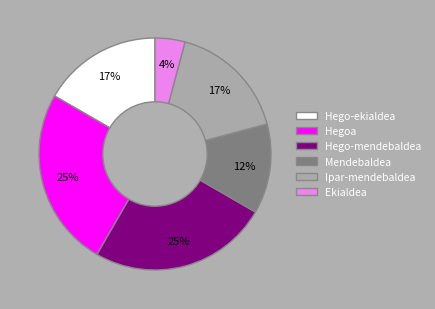

Do Mendebaldea and Hego-ekialdea together represent more than half of the pie?

No